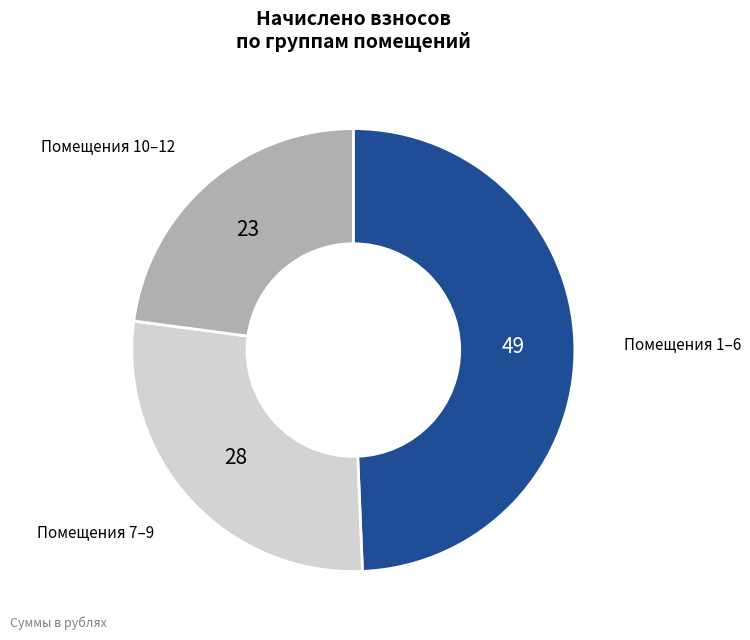

Is there a majority slice in this chart?

No